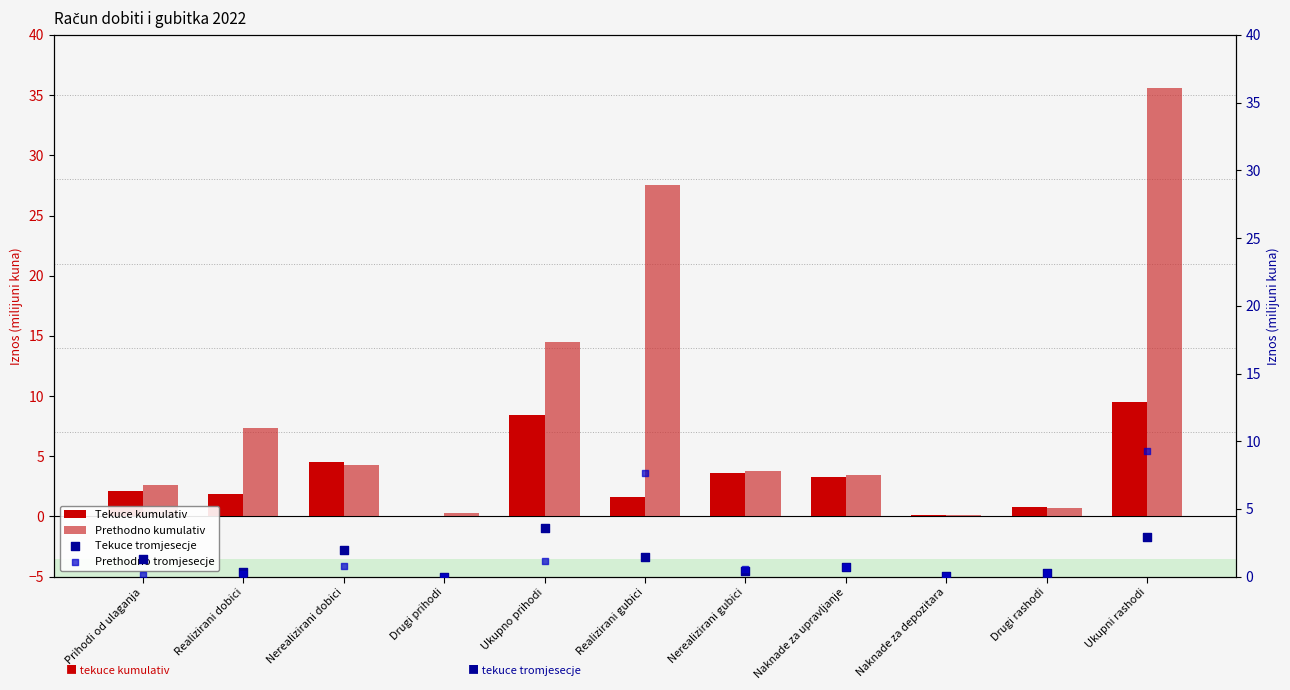

Which series reaches the maximum Y coordinate?

Prethodno kumulativ